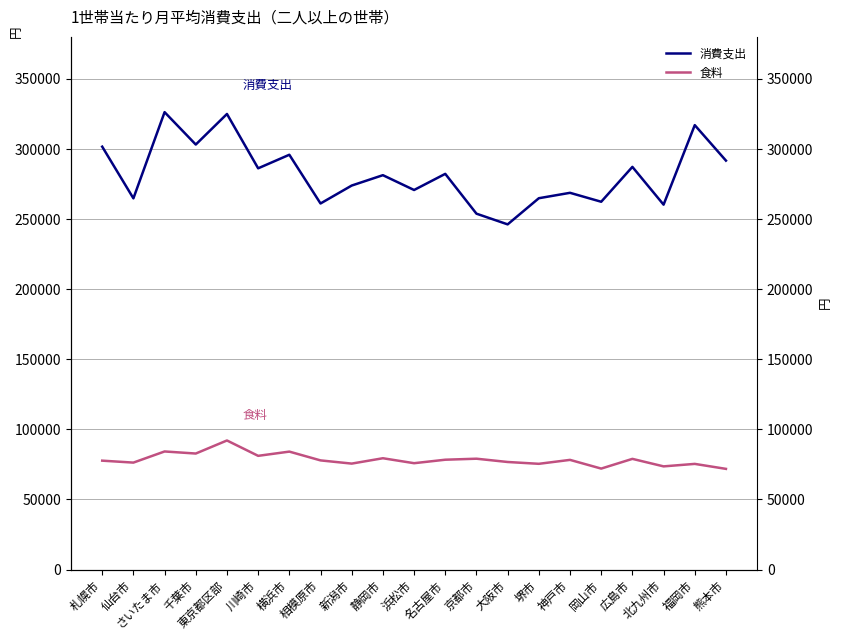

True or false: 食料 and 消費支出 cross at least once.

False